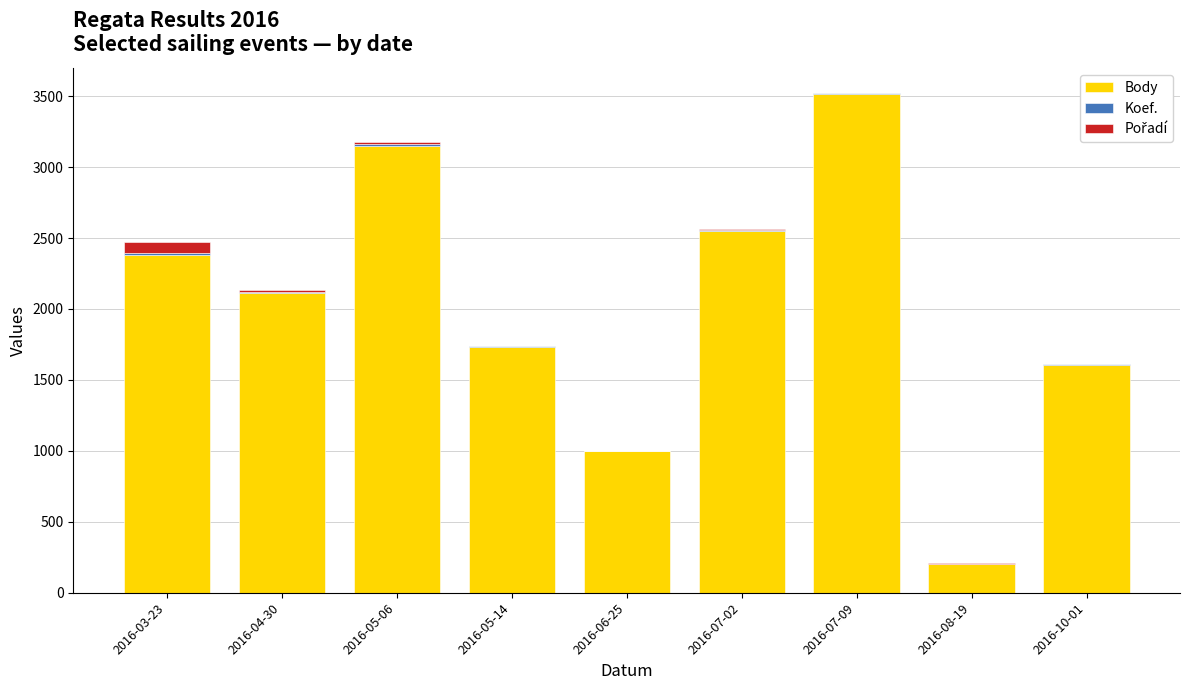

Are the bars grouped side by side (vs. stacked)?

No